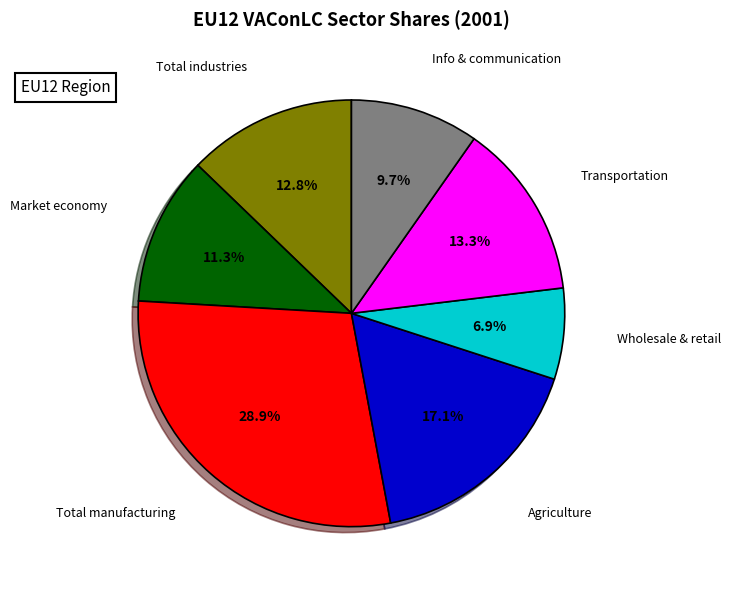

Does any single category account for the majority?

No